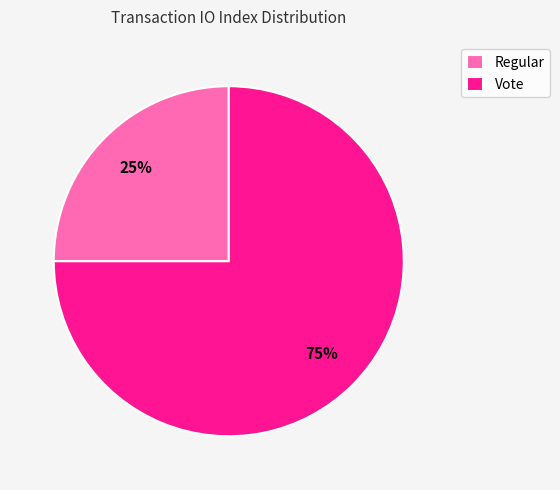

True or false: Regular accounts for 25% of the total.

True